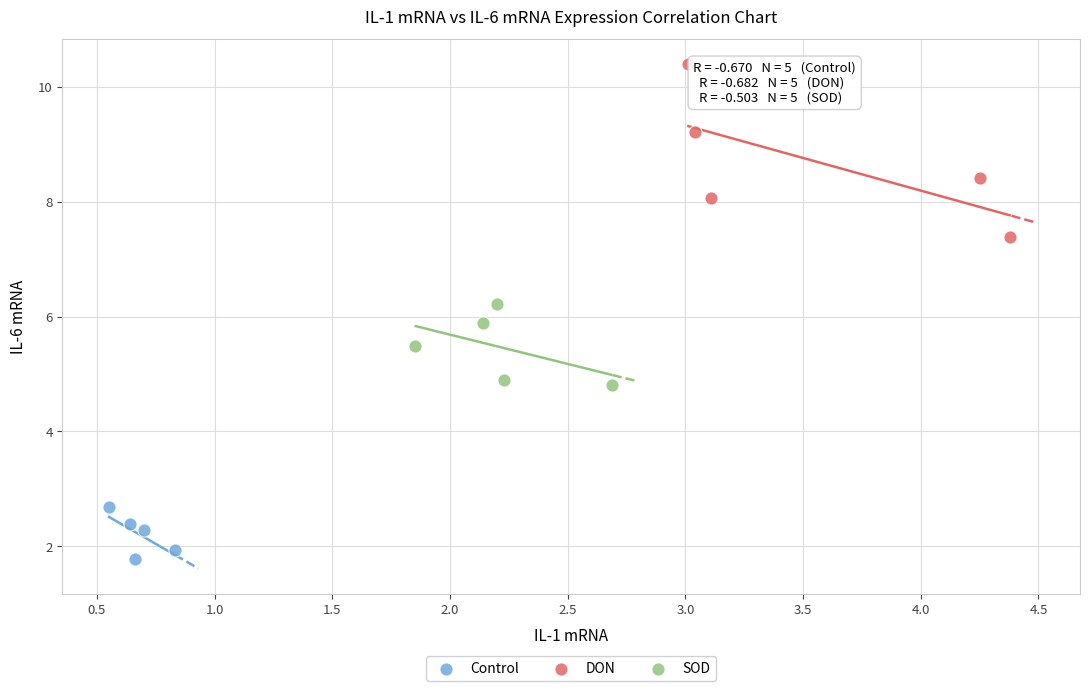

Which series contains the lowest Y value?

Control